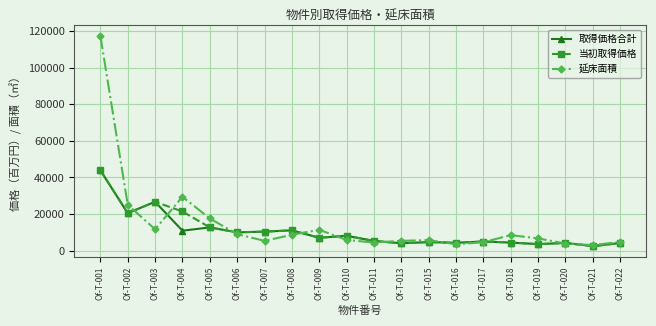

What is the highest value of the 延床面積 series?

117258